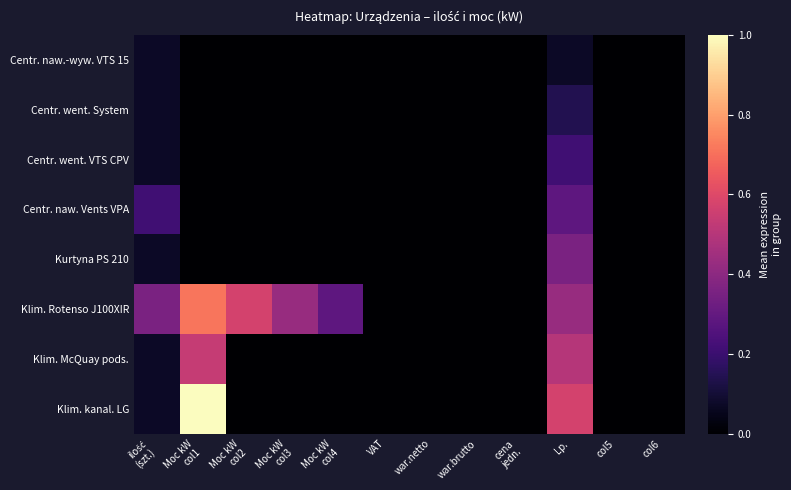

What is the total value across all series at Moc kW
col4?

0.3